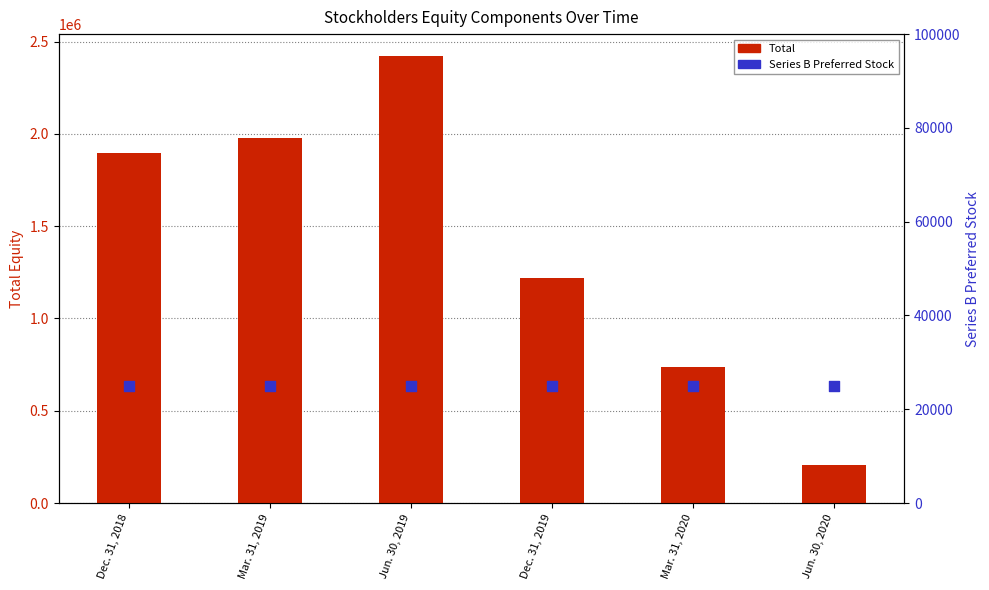

What are all the series names shown in the legend?

Total, Series B Preferred Stock